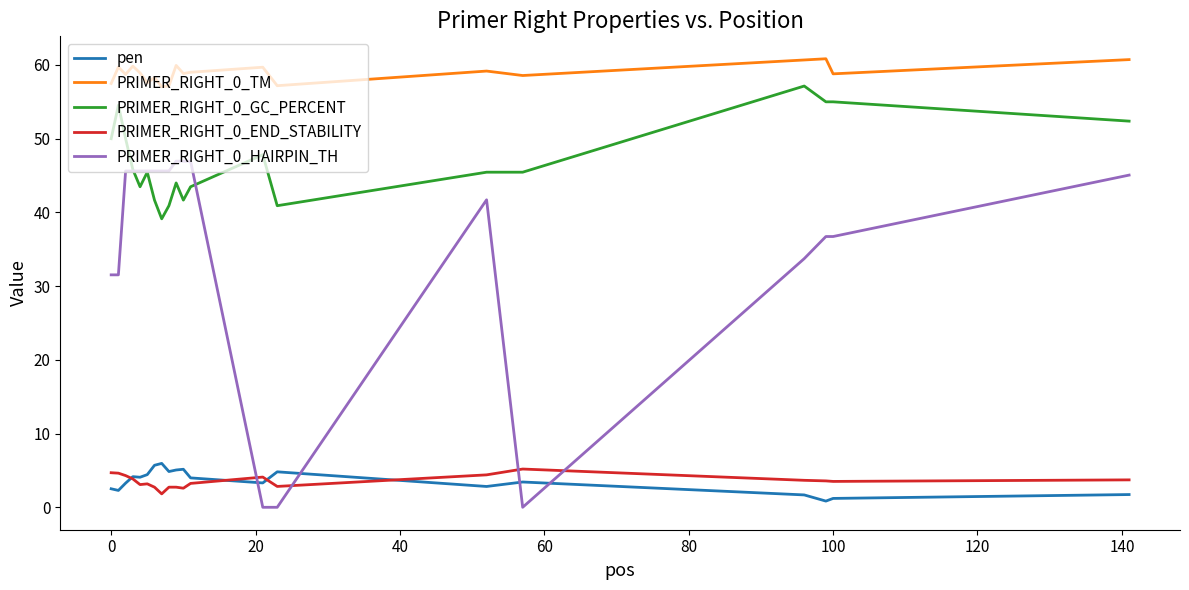

Which series has the widest spread of values?

PRIMER_RIGHT_0_HAIRPIN_TH